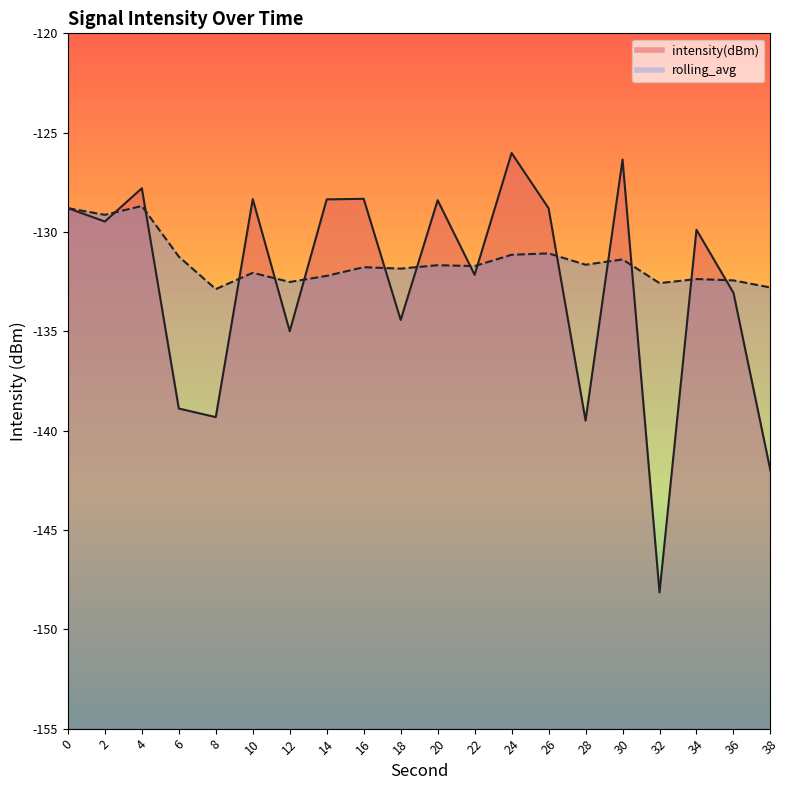

True or false: intensity(dBm) has a value of -188.7 at 16.

False